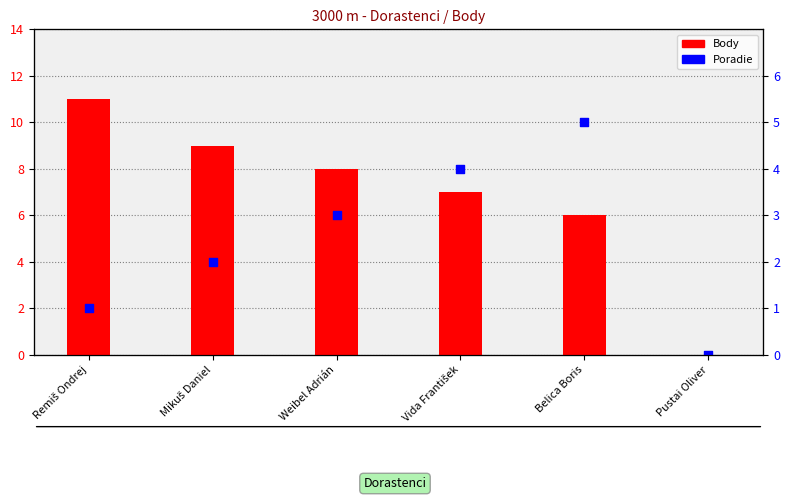

Which series has the largest total across all categories?

Body